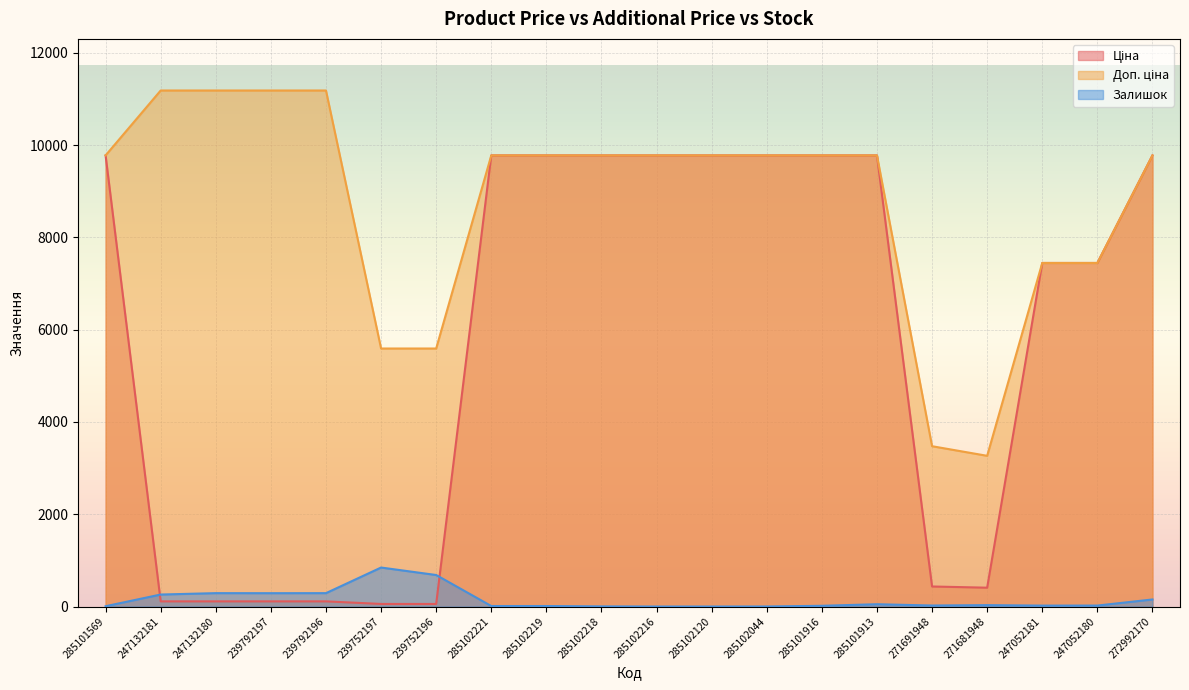

Which has a higher value, 239792196 or 271681948?

271681948